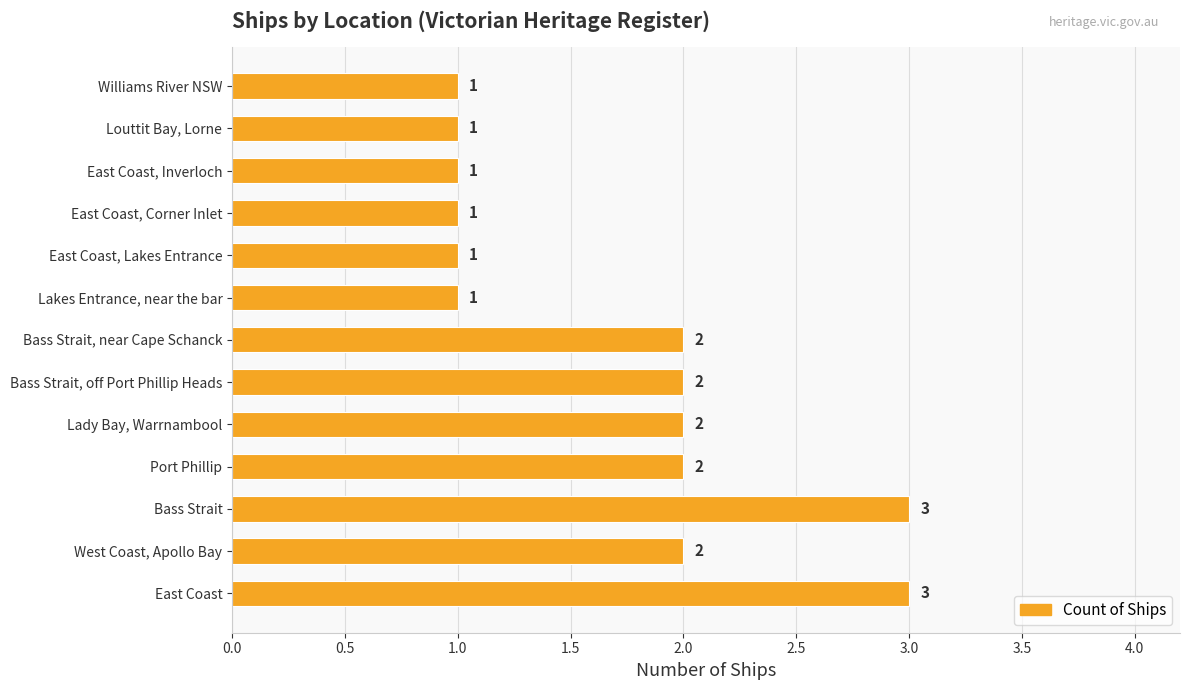

What is the average value?

2